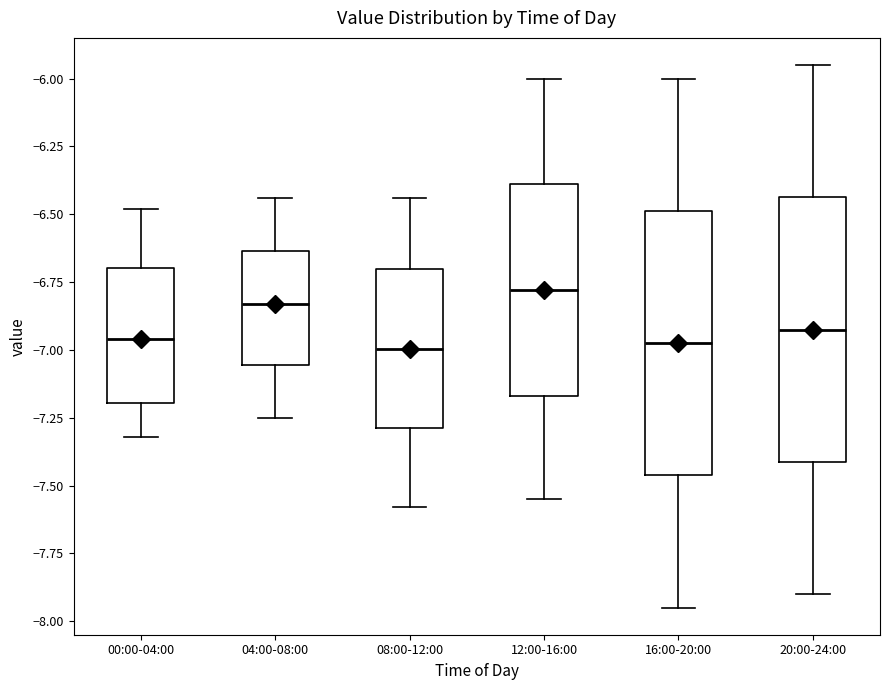

Reading left to right, read every box against the y-axis: the position of its median line, the range the box covers, and the ends of its whiskers. The values are not printed on the chart, so give them approximately, as read against the axis.

00:00-04:00: median -6.95, box -7.20 to -6.70, whiskers -7.30 to -6.50
04:00-08:00: median -6.85, box -7.05 to -6.65, whiskers -7.25 to -6.45
08:00-12:00: median -7.00, box -7.30 to -6.70, whiskers -7.60 to -6.45
12:00-16:00: median -6.80, box -7.15 to -6.40, whiskers -7.55 to -6.00
16:00-20:00: median -6.95, box -7.45 to -6.50, whiskers -7.95 to -6.00
20:00-24:00: median -6.90, box -7.40 to -6.45, whiskers -7.90 to -5.95